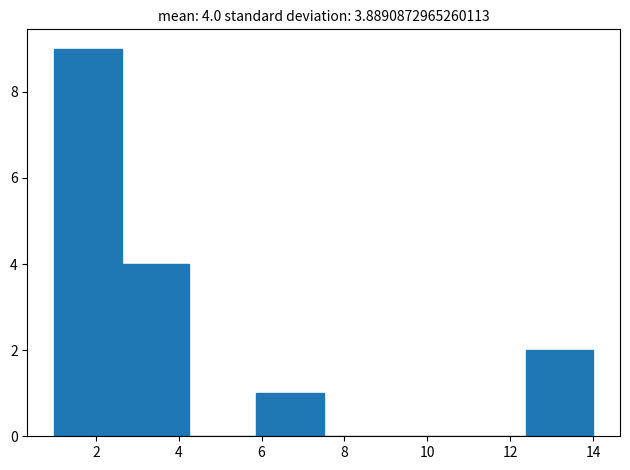

Which range on the x-axis has the tallest bar?

1.0 to 2.6